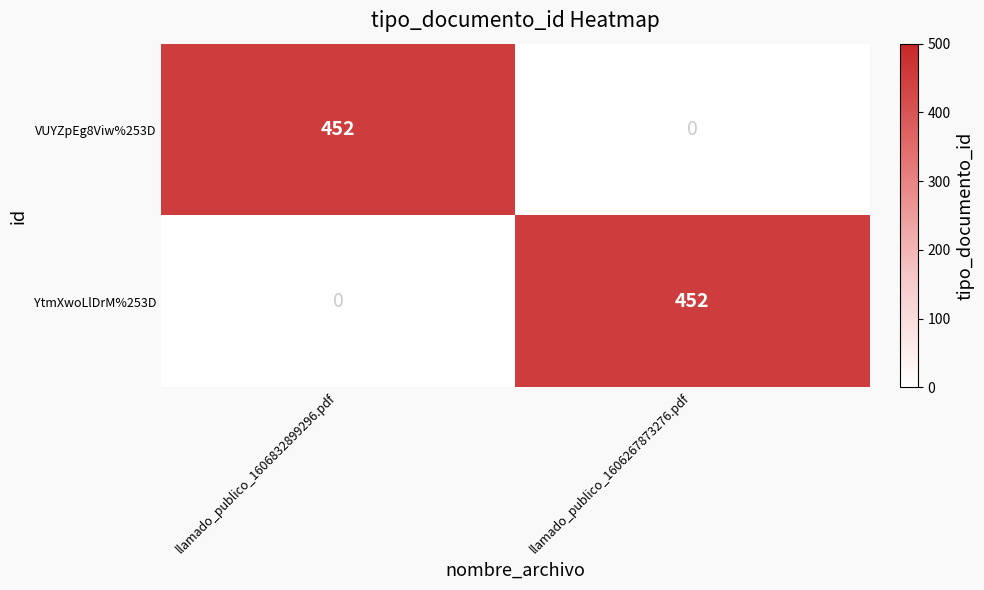

List the labels in order of VUYZpEg8Viw%253D value, largest first.

llamado_publico_1606832899296.pdf, llamado_publico_1606267873276.pdf